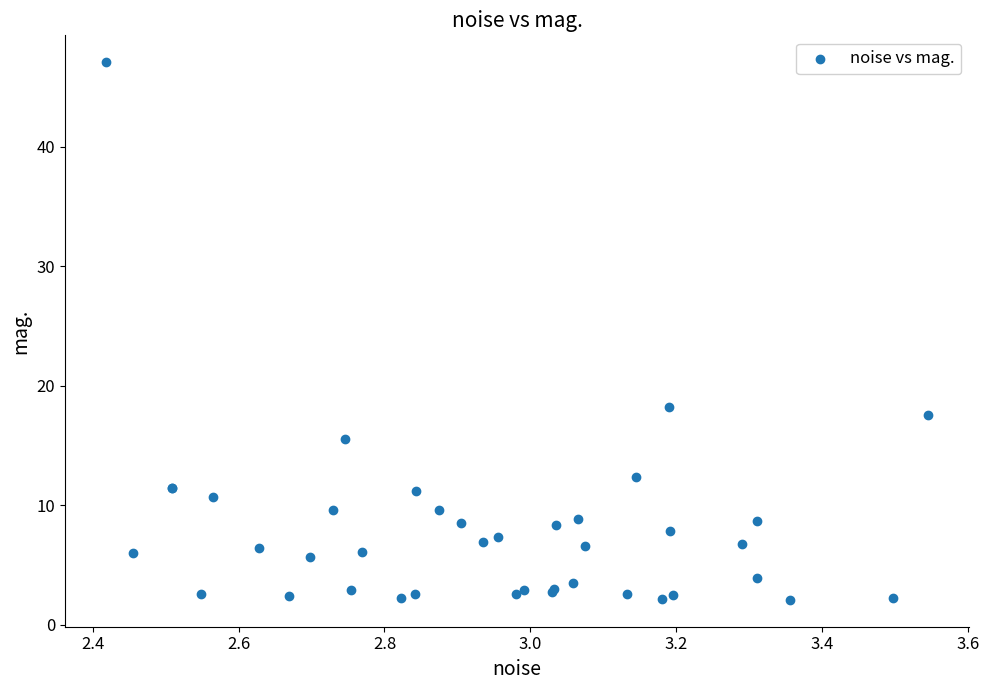

What Y value in the scatter plot is closest to 24?

18.2